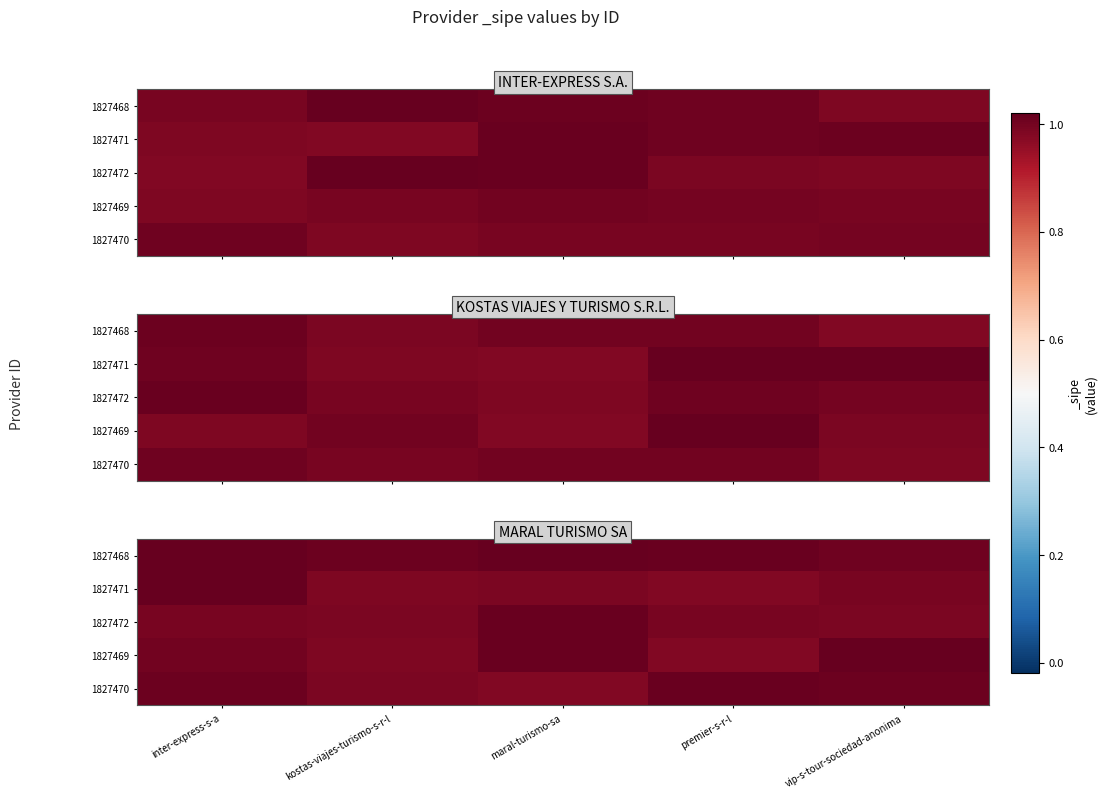

The value of 1827469 at inter-express-s-a is 1.0. True or false?

True